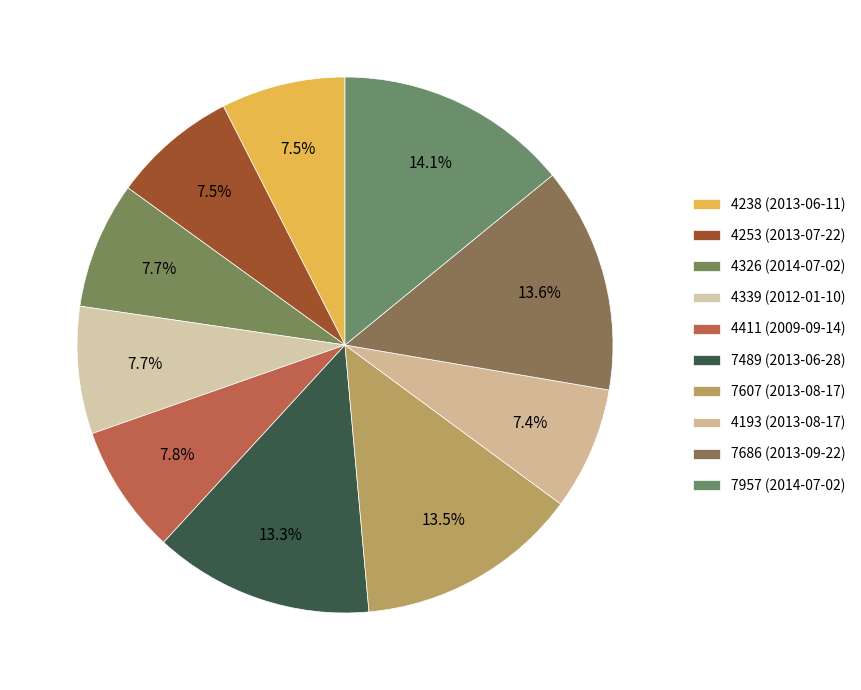

To the nearest percent, what portion does 4238 (2013-06-11) represent?

8%